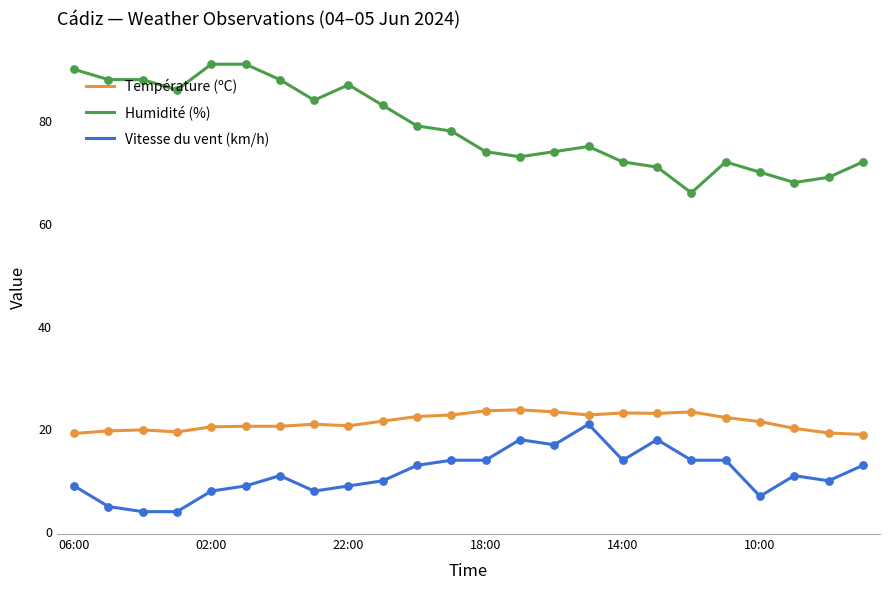

Which series has the largest range (max minus min)?

Humidité (%)